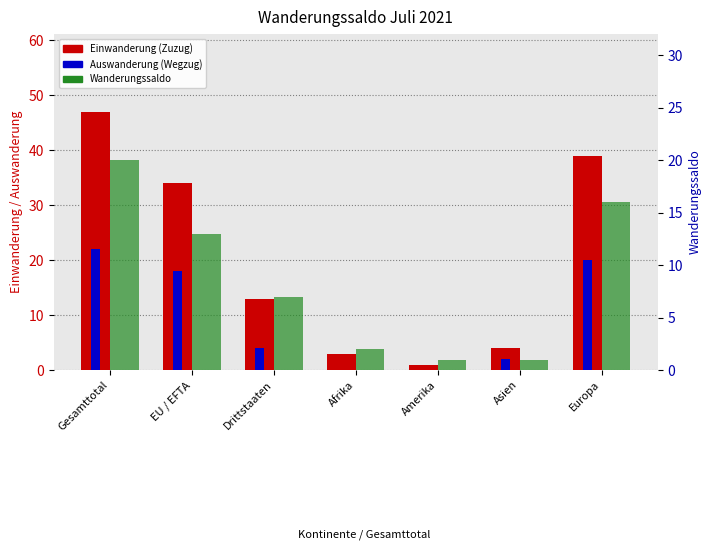

Reading left to right, extract all data points from this chart.

Einwanderung (Zuzug): 47	34	13	3	1	4	39
Auswanderung (Wegzug): 22	18	4	0	0	2	20
Wanderungssaldo: 20	13	7	2	1	1	16